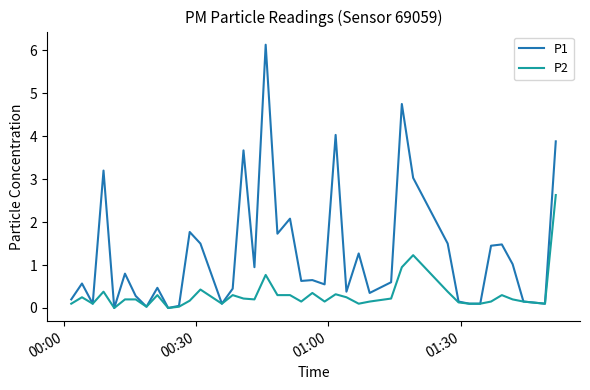

What are all the series names shown in the legend?

P1, P2